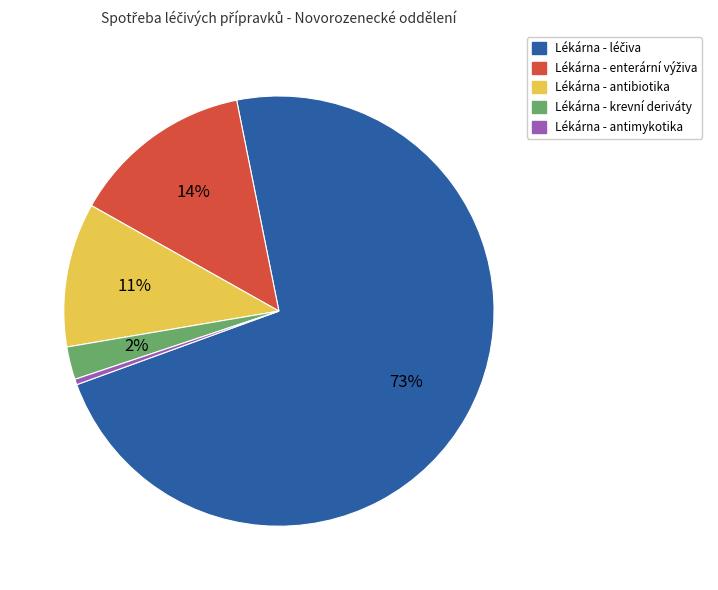

To the nearest percent, what portion does Lékárna - krevní deriváty represent?

2%